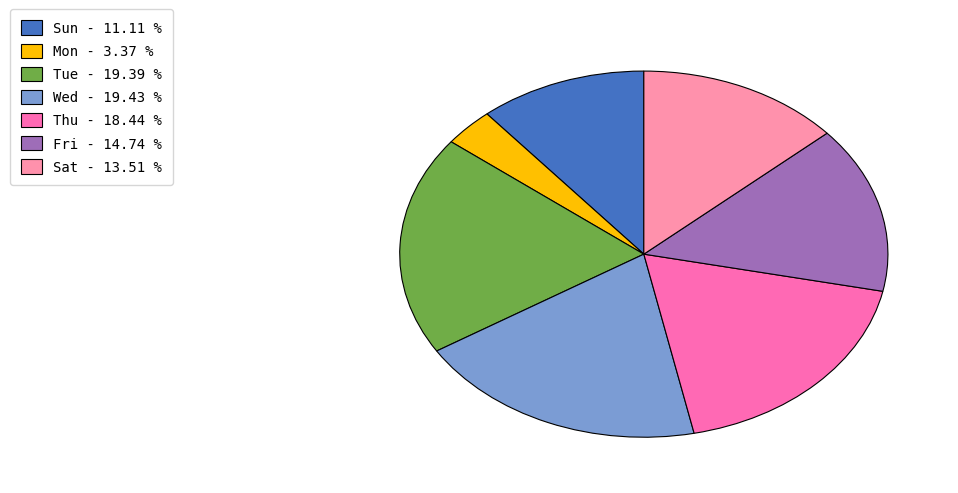

How many segments does this pie chart have?

7